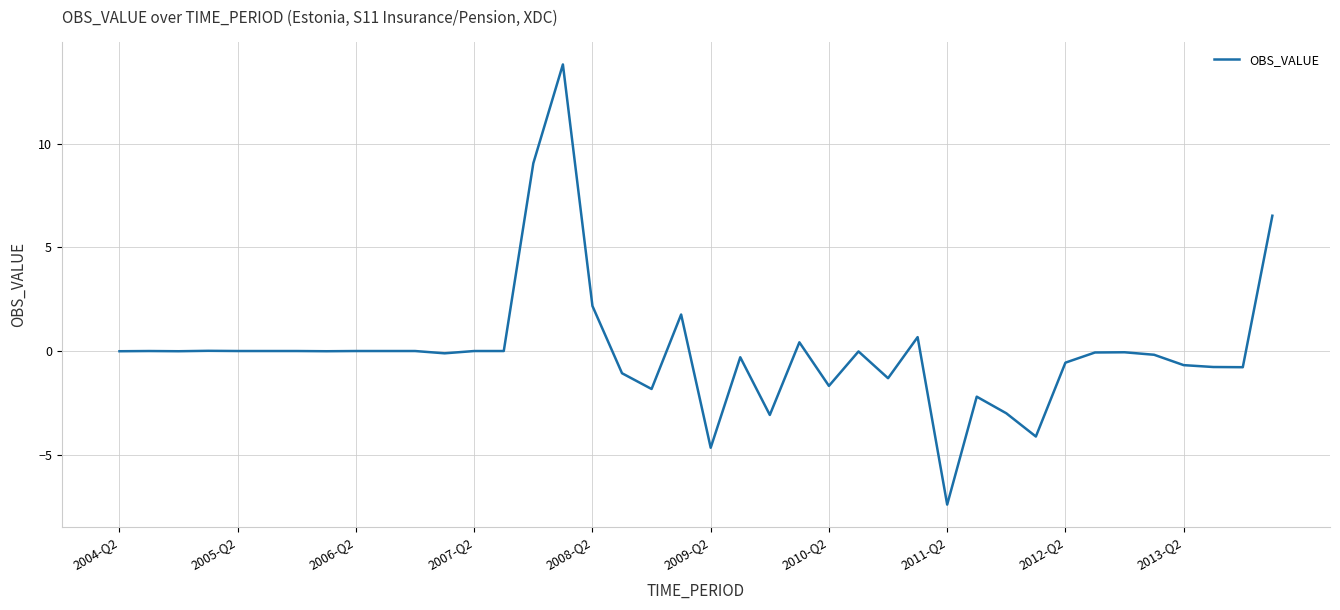

What is the greatest value displayed?

13.8